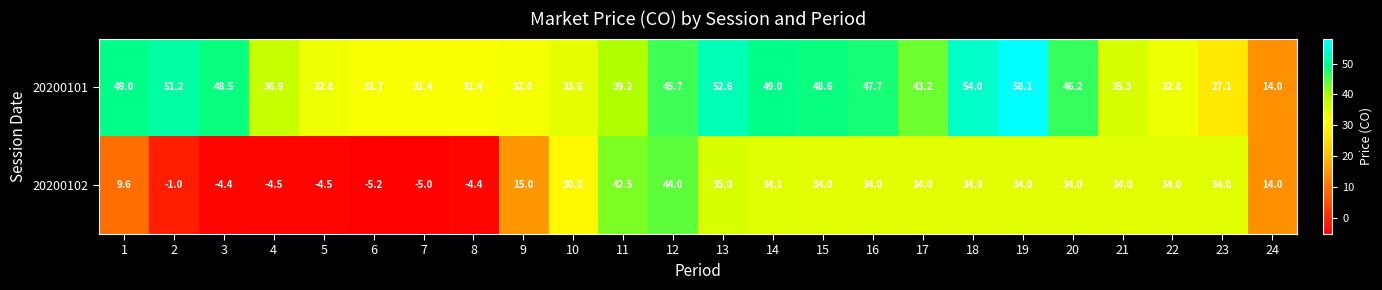

True or false: 20200102 has a value of 4.8 at 9.

False